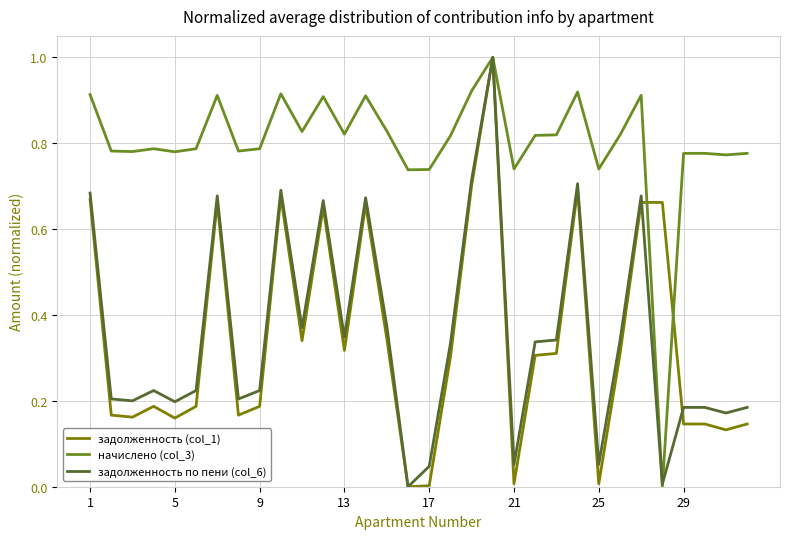

Which series has the largest total across all categories?

начислено (col_3)